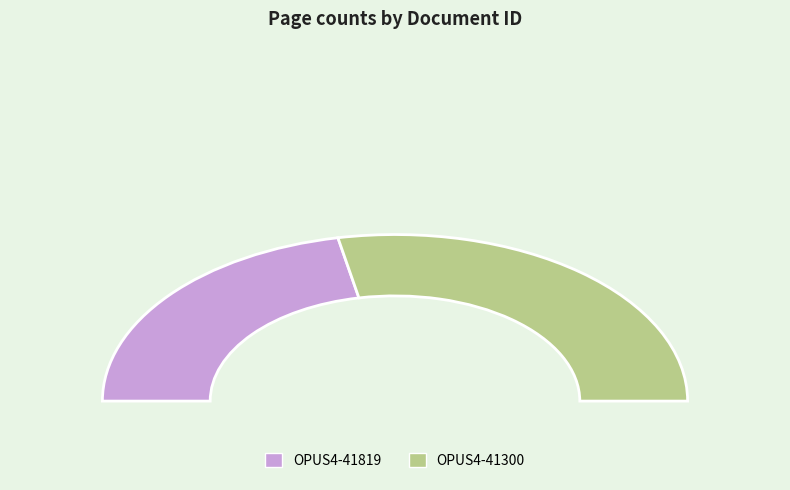

Is there any slice that represents more than half of the pie?

Yes